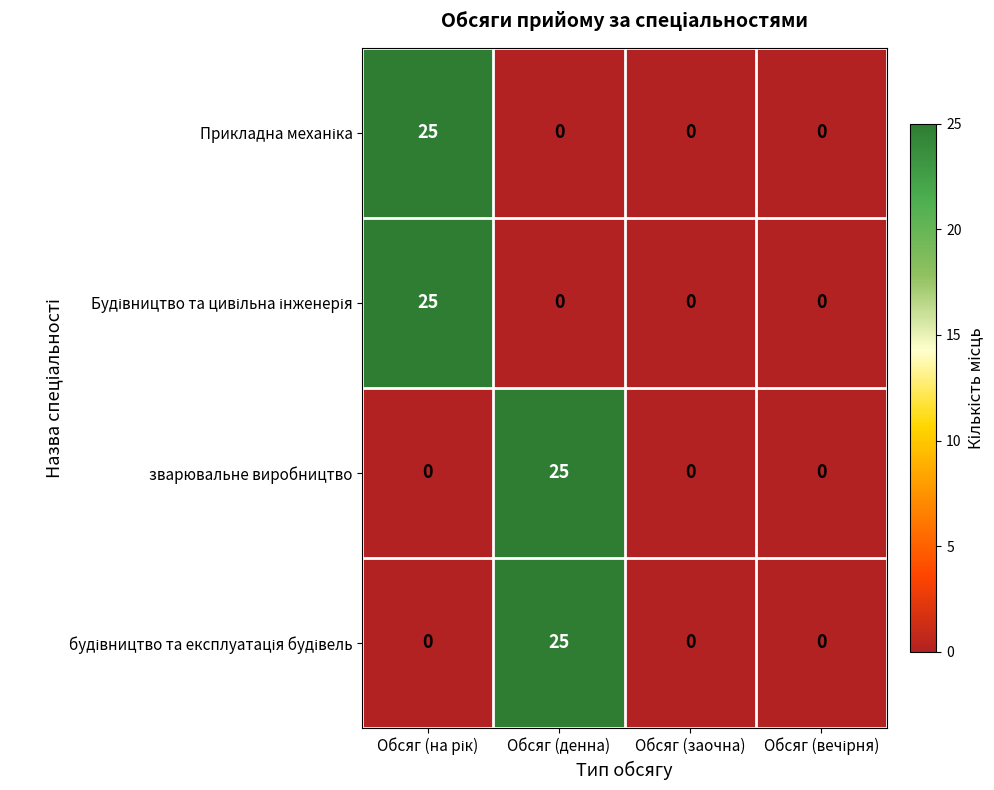

What is the greatest value displayed?

25